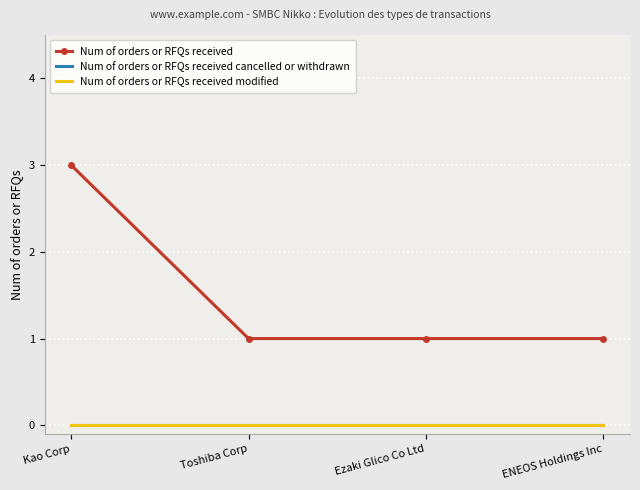

Which series has the largest total across all categories?

Num of orders or RFQs received